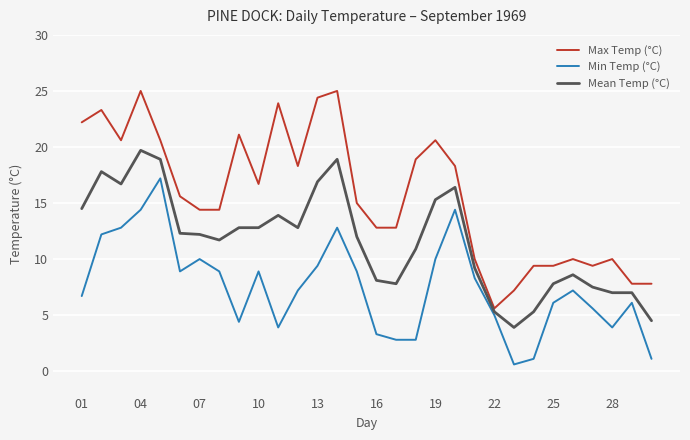

What are all the series names shown in the legend?

Max Temp (°C), Min Temp (°C), Mean Temp (°C)